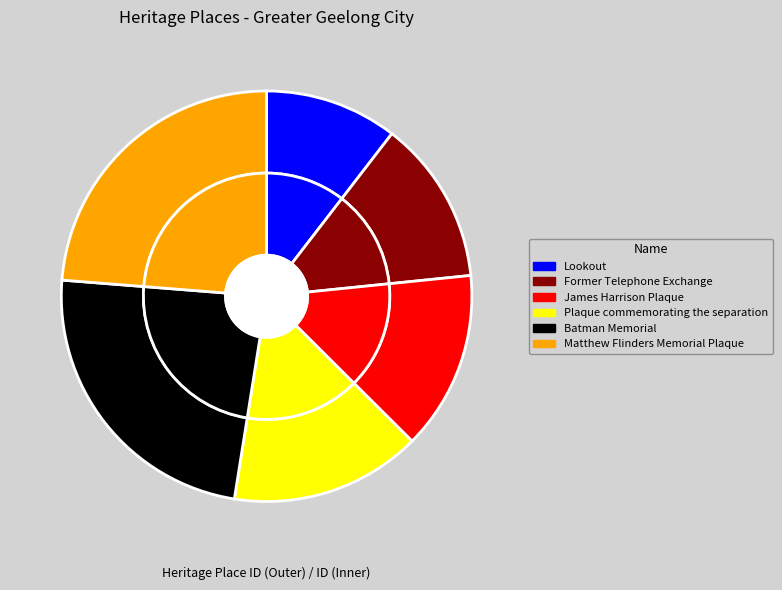

Which slice is the smallest?

Lookout